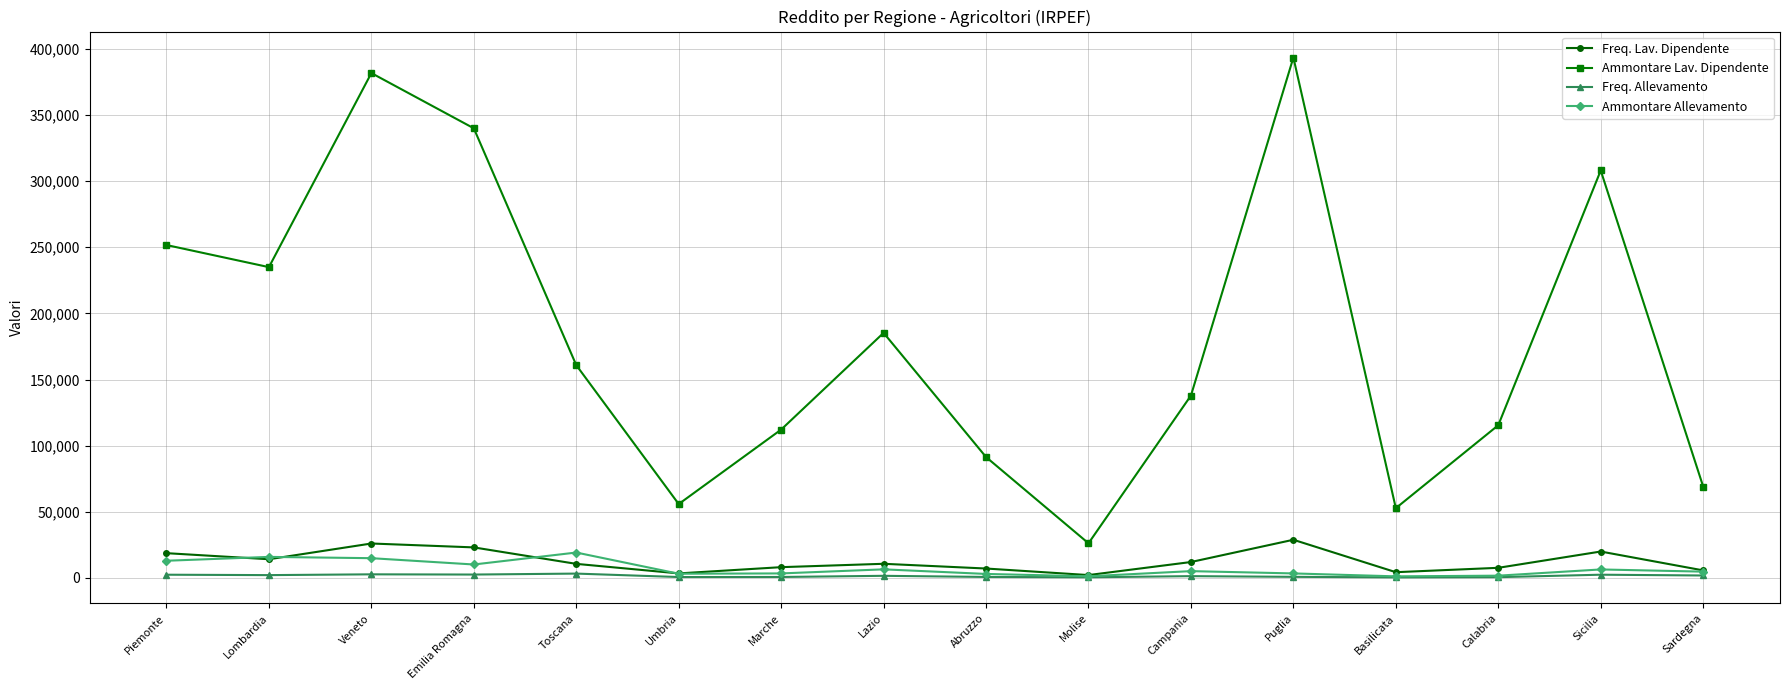

Where is the first local minimum for Ammontare Lav. Dipendente?

Lombardia